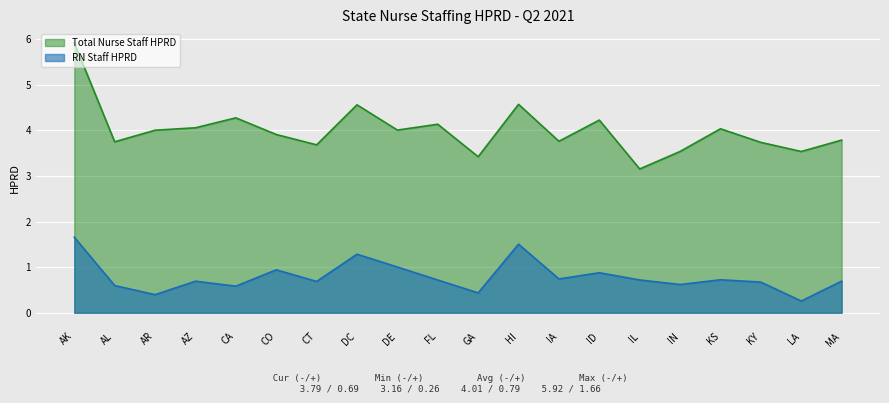

Is the value of Total Nurse Staff HPRD at GA greater than the value of RN Staff HPRD at CO?

Yes